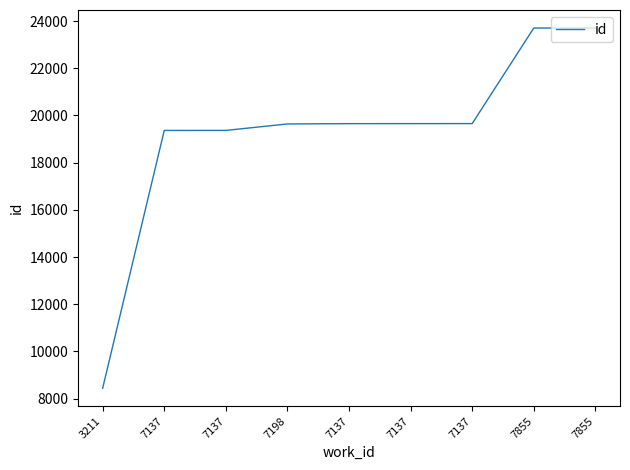

Which label corresponds to the largest value in the chart?

7855